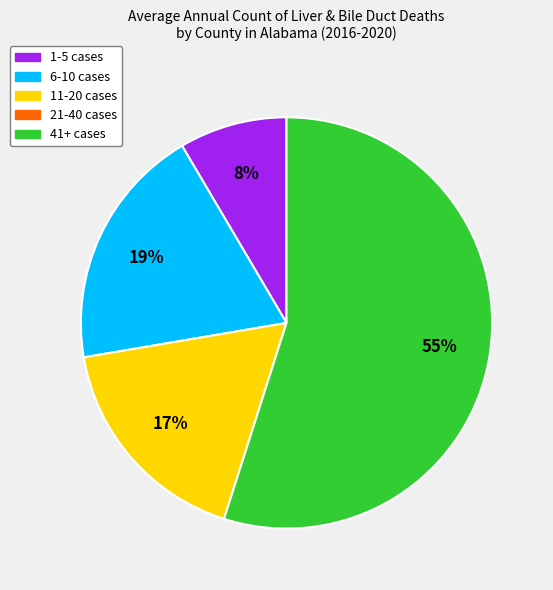

Is there a majority slice in this chart?

Yes